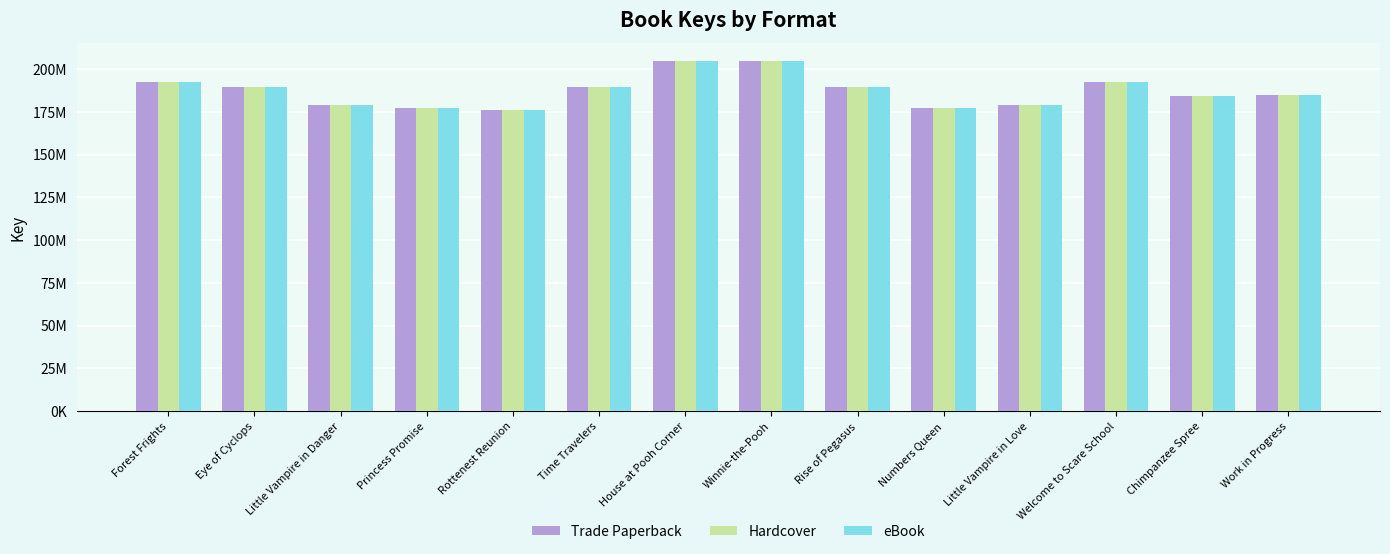

At how many categories does at least one series exceed 202502820?

2